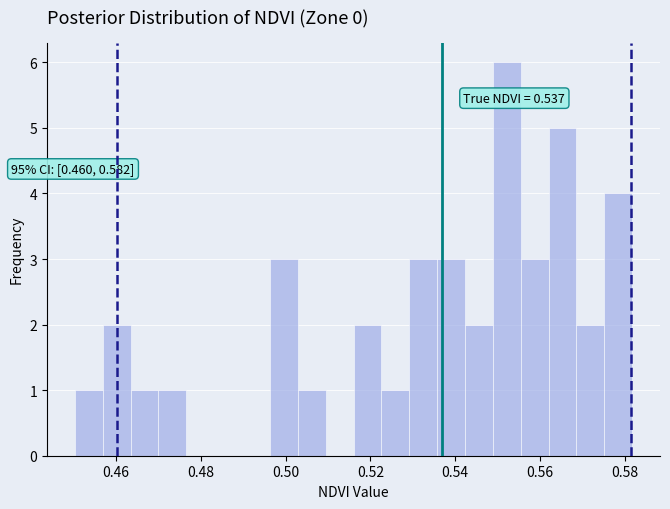

Read against the x-axis, roughly where is the centre of the tallest bar?

0.552